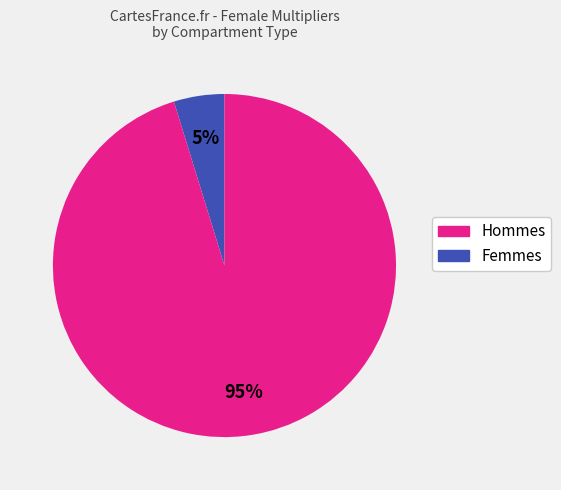

Is there any slice that represents more than half of the pie?

Yes